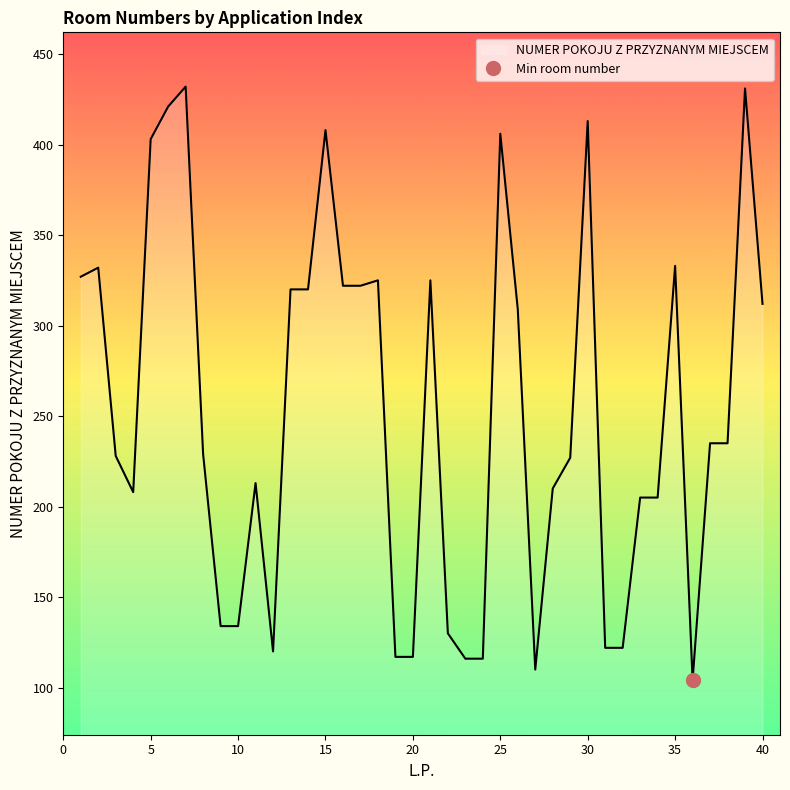

The chart shows a value of 413 at 30. True or false?

True